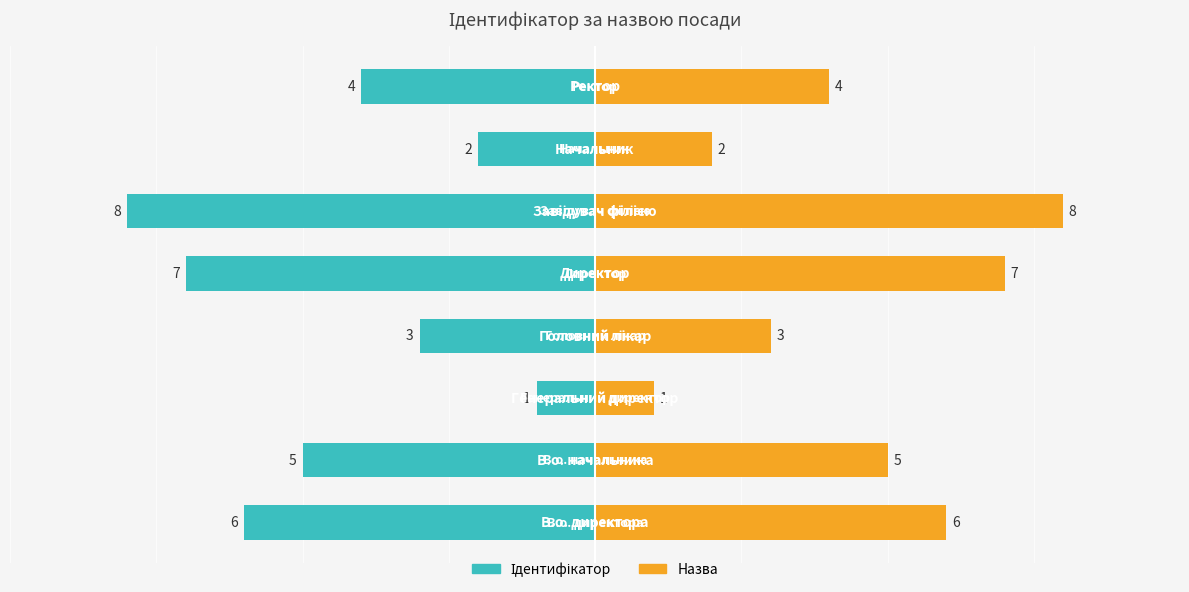

How many values in the Назва series exceed 5?

3